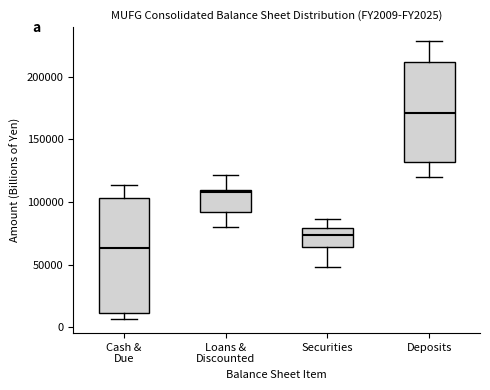

Reading left to right, read every box against the y-axis: the position of its median line, the range the box covers, and the ends of its whiskers. The values are not printed on the chart, so give them approximately, as read against the axis.

Cash & Due: median 65000, box 10000 to 105000, whiskers 5000 to 115000
Loans & Discounted: median 110000, box 90000 to 110000, whiskers 80000 to 120000
Securities: median 75000, box 65000 to 80000, whiskers 50000 to 85000
Deposits: median 170000, box 130000 to 210000, whiskers 120000 to 230000